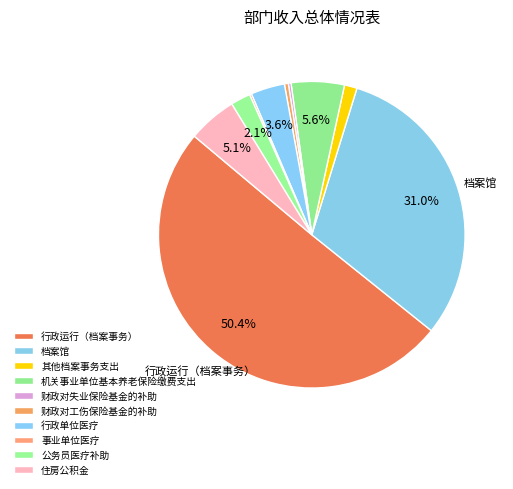

Rank the categories by value from highest to lowest.

行政运行（档案事务）, 档案馆, 机关事业单位基本养老保险缴费支出, 住房公积金, 行政单位医疗, 公务员医疗补助, 其他档案事务支出, 财政对工伤保险基金的补助, 财政对失业保险基金的补助, 事业单位医疗